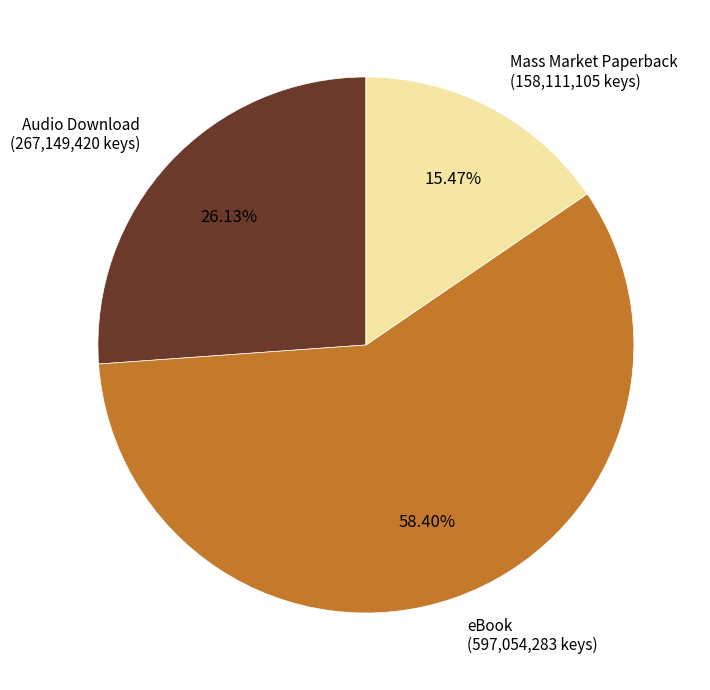

Does any single category account for the majority?

Yes